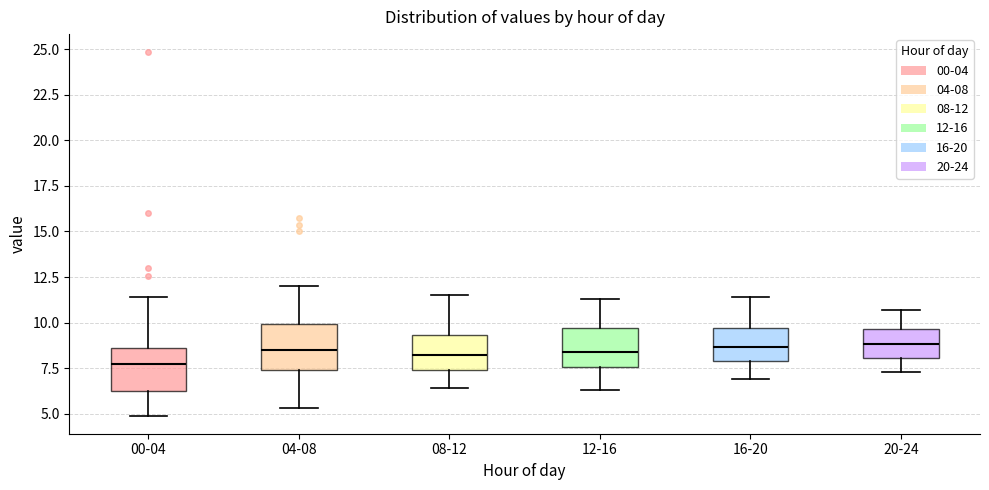

Reading left to right, read every box against the y-axis: the position of its median line, the range the box covers, and the ends of its whiskers. The values are not printed on the chart, so give them approximately, as read against the axis.

00-04: median 7.5, box 6.0 to 8.5, whiskers 5.0 to 11.5
04-08: median 8.5, box 7.5 to 10.0, whiskers 5.5 to 12.0
08-12: median 8.0, box 7.5 to 9.5, whiskers 6.5 to 11.5
12-16: median 8.5, box 7.5 to 9.5, whiskers 6.5 to 11.5
16-20: median 8.5, box 8.0 to 9.5, whiskers 7.0 to 11.5
20-24: median 9.0, box 8.0 to 9.5, whiskers 7.5 to 10.5